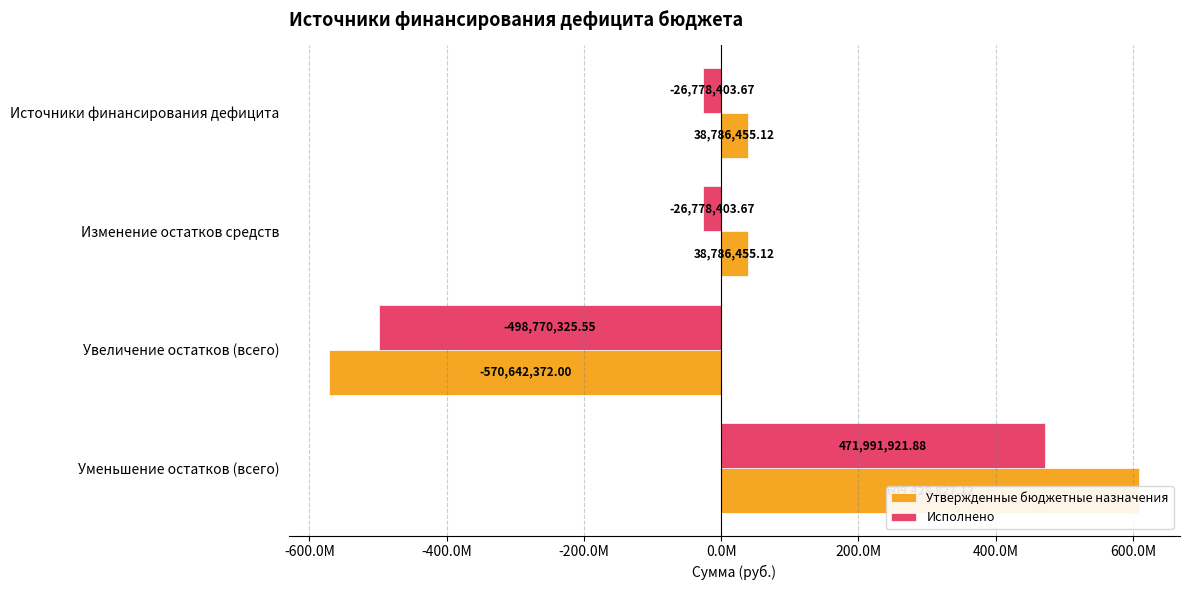

Does the chart contain stacked bars?

No